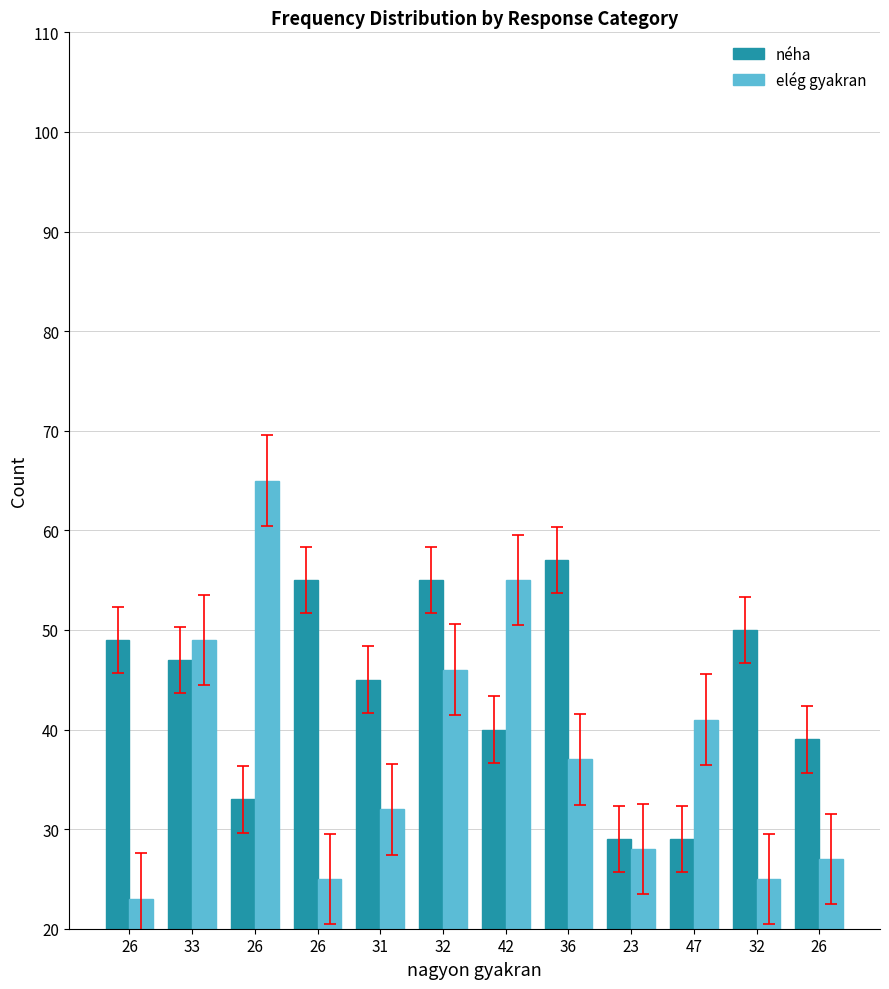

What are all the series names shown in the legend?

néha, elég gyakran